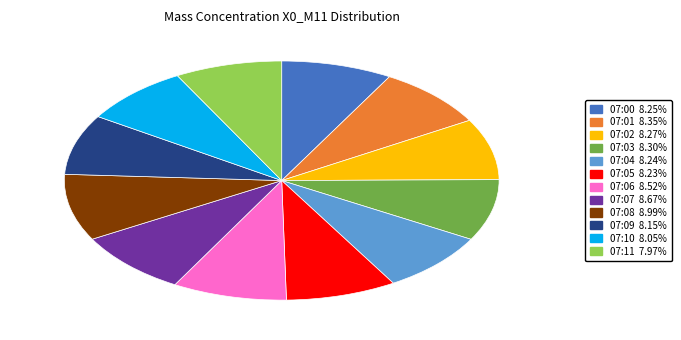

Is there a majority slice in this chart?

No